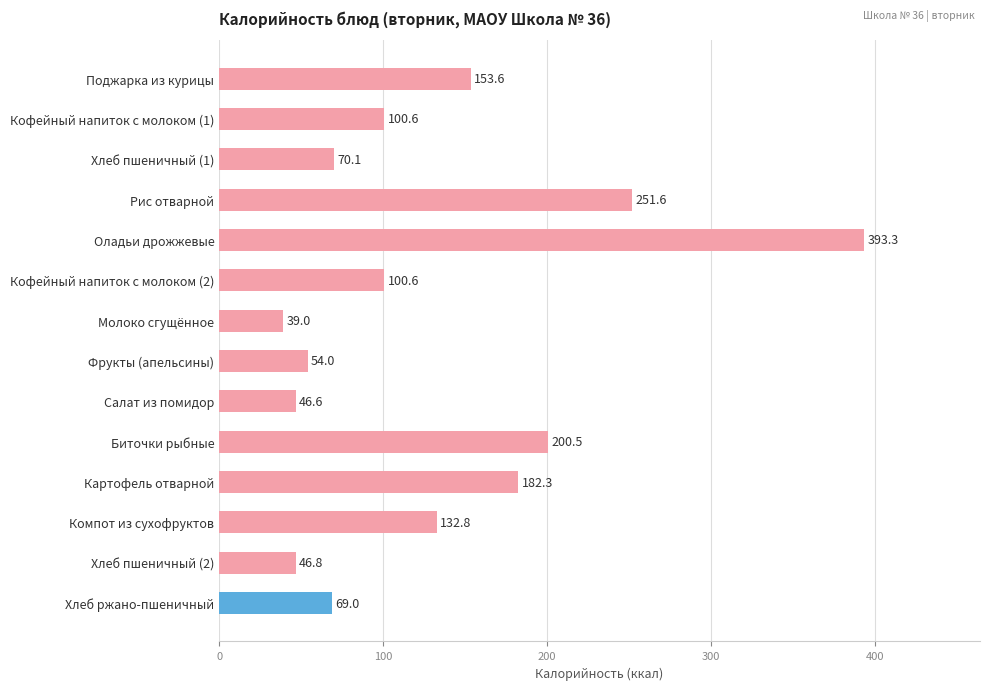

The value at Рис отварной is 444.7. True or false?

False